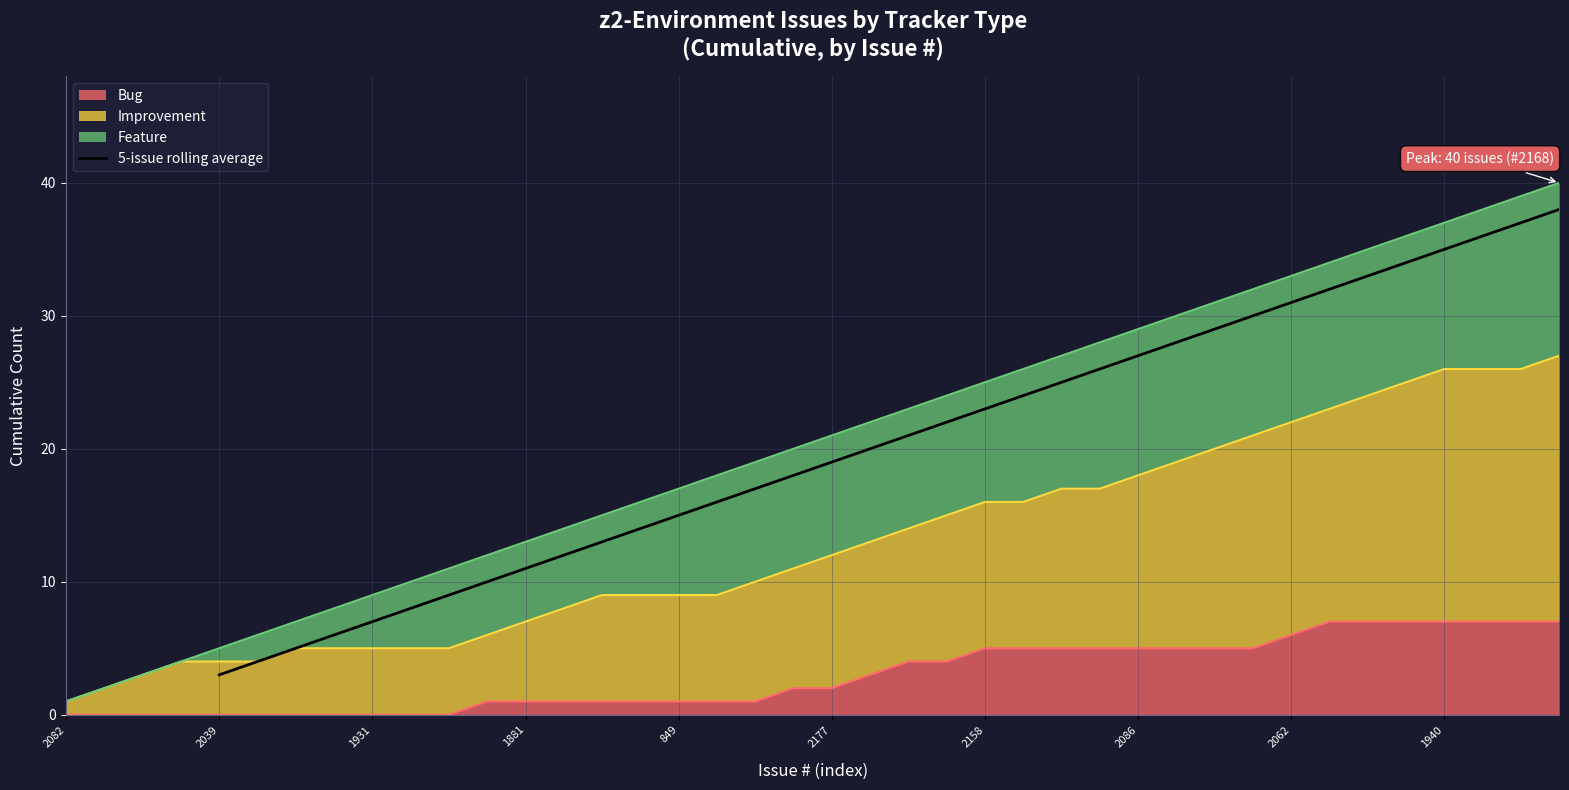

What is the maximum value for 5-issue rolling average?

38.0